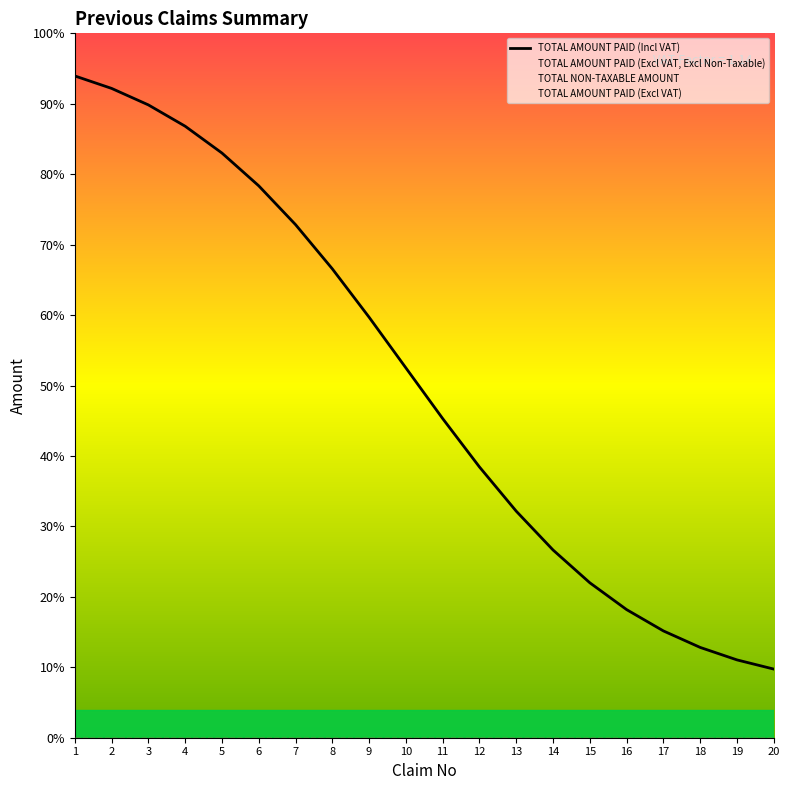

What is the total value across all series at 5?

83.0